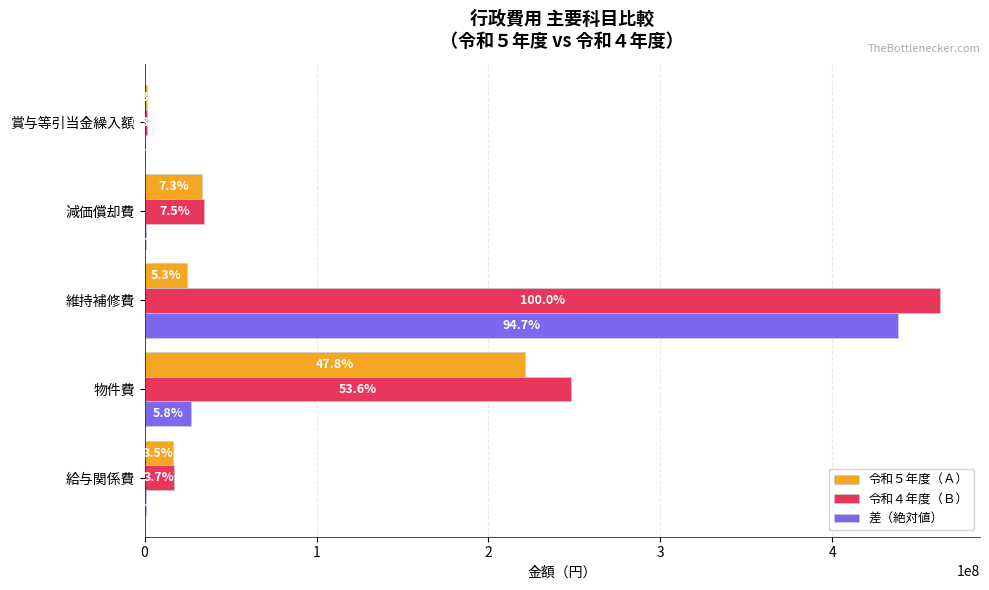

What are all the series names shown in the legend?

令和５年度（Ａ）, 令和４年度（Ｂ）, 差（絶対値）